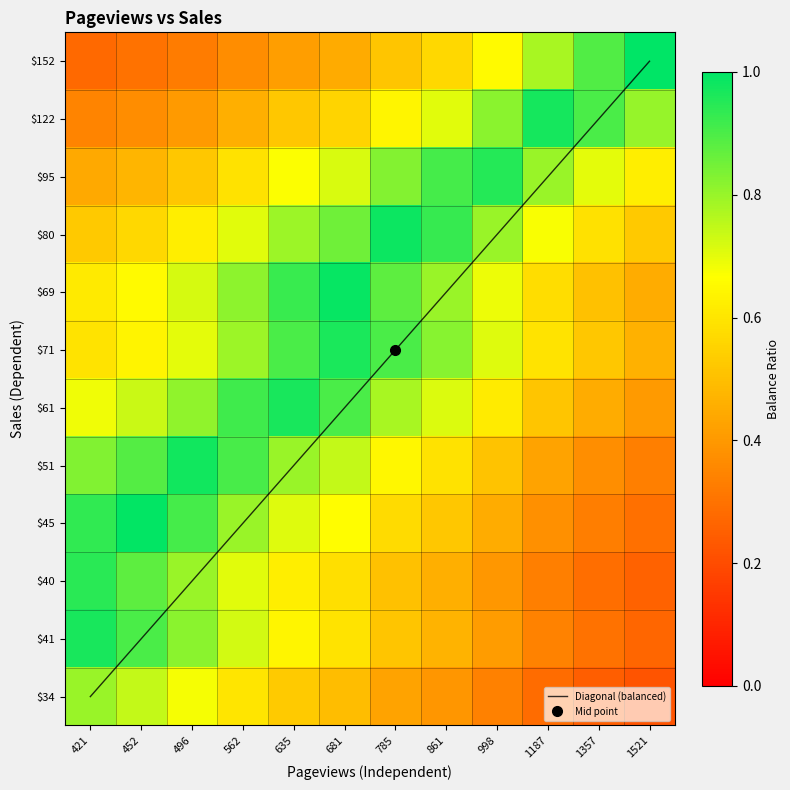

Where is $34 nearest to the value 0?

1521